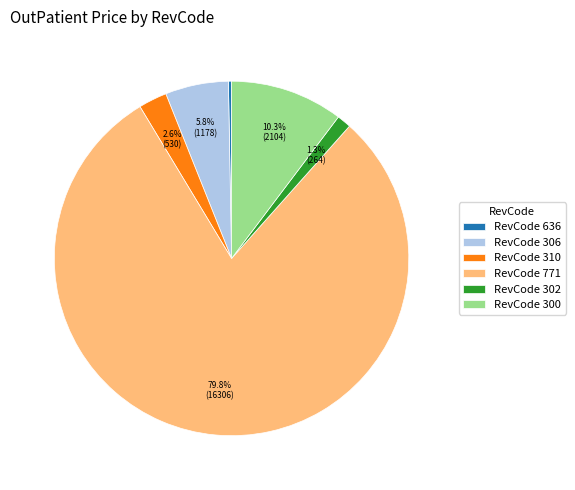

What percentage is NOT represented by RevCode 306?

94.2%